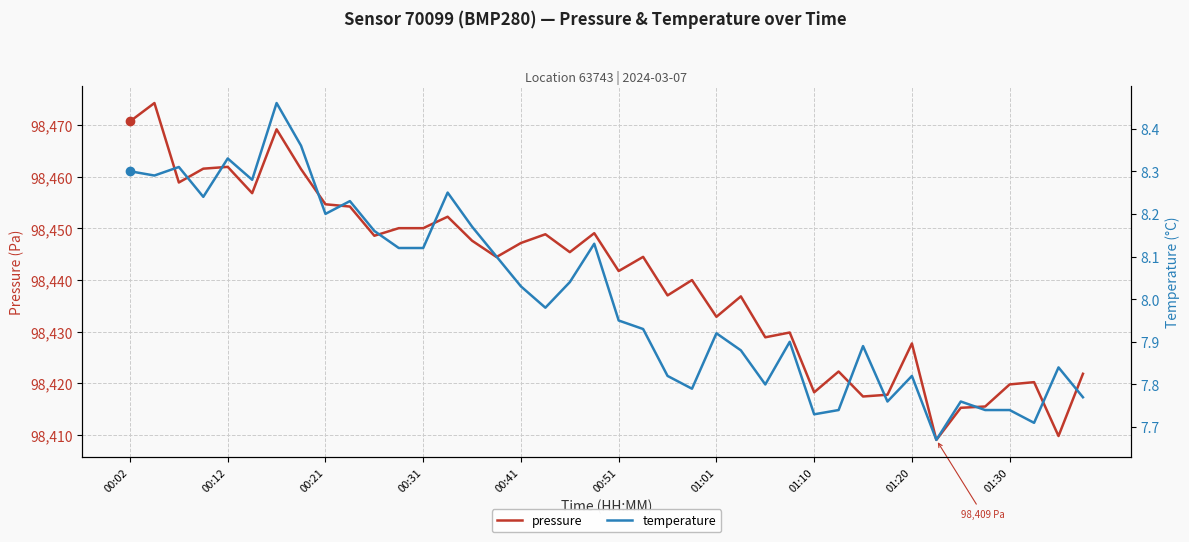

True or false: pressure has a value of 173210.4 at 01:30.

False